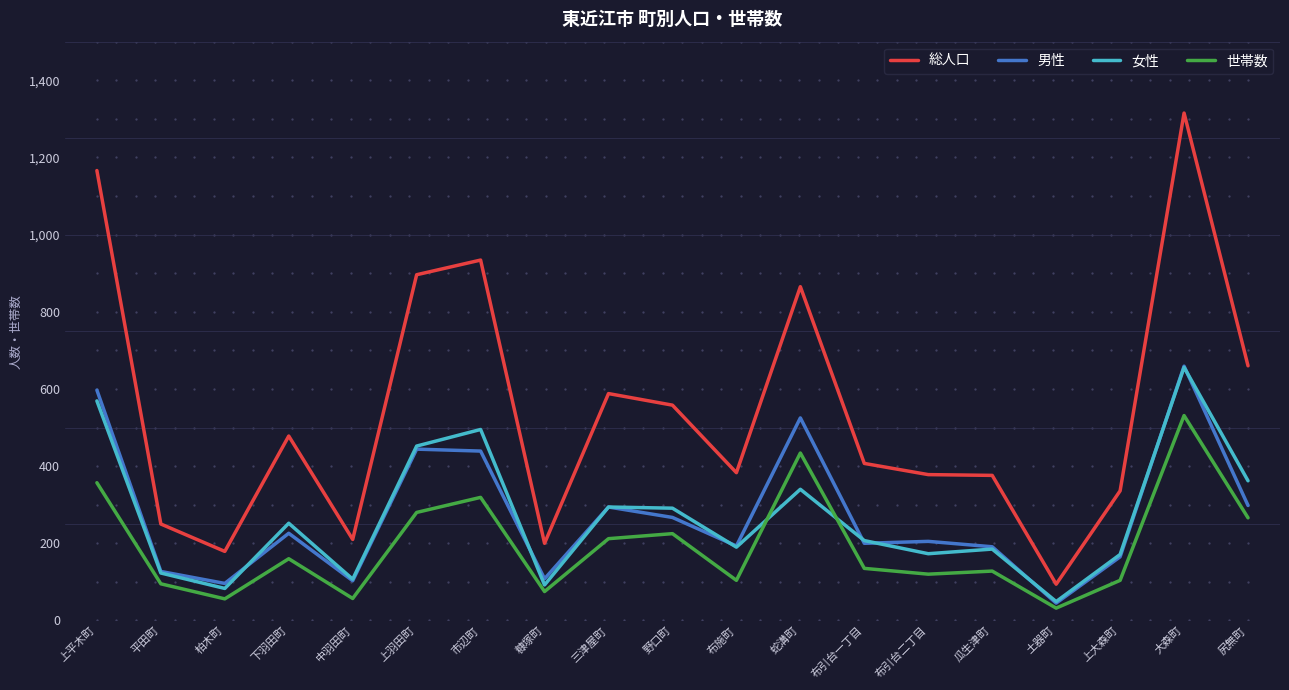

At how many categories does at least one series exceed 550?

8